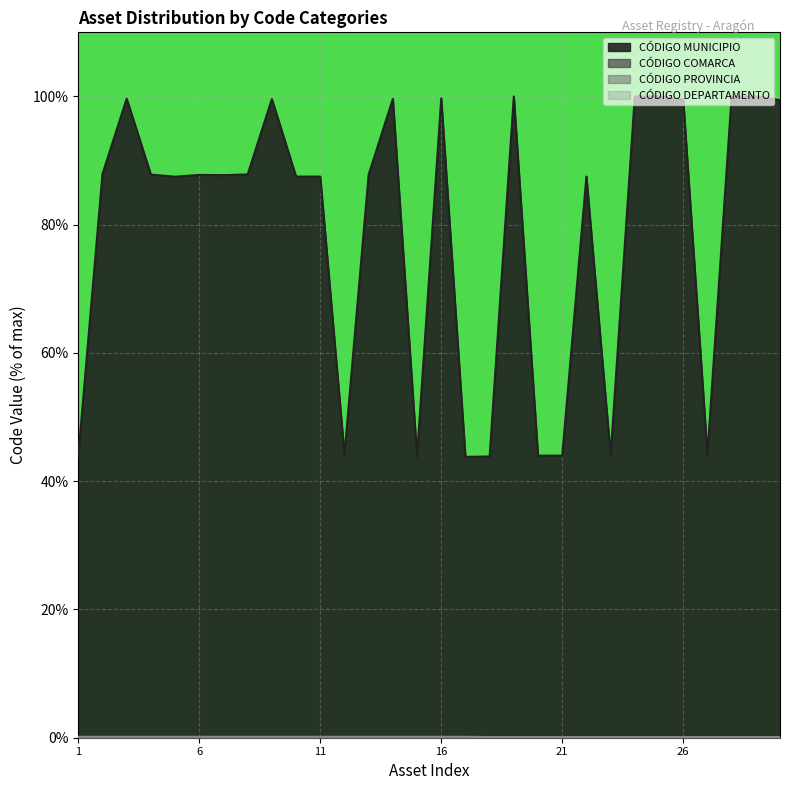

What is the maximum value shown in the chart?

100.0